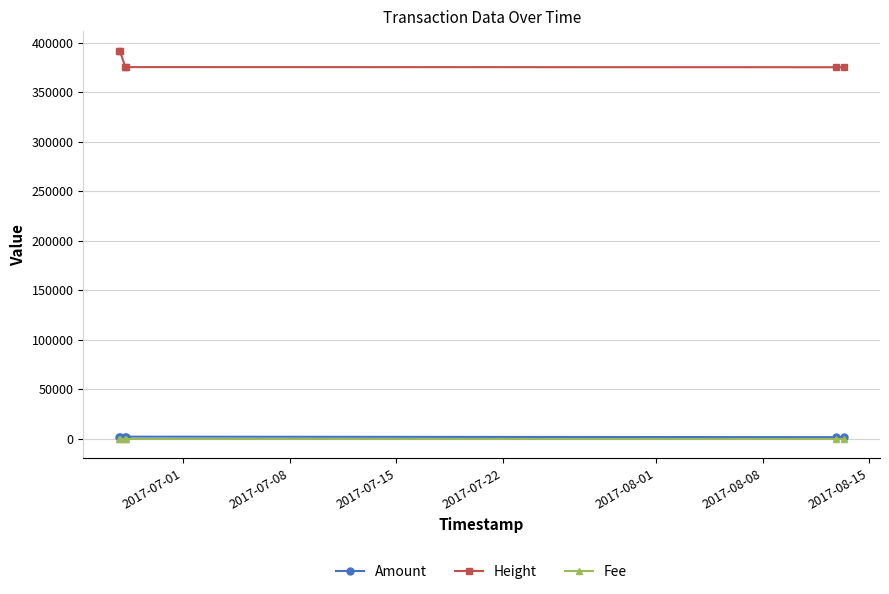

What is the maximum value shown in the chart?

392199